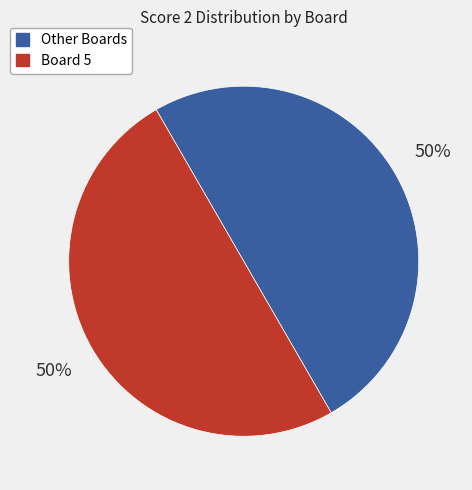

To the nearest percent, what is the average slice percentage?

50%